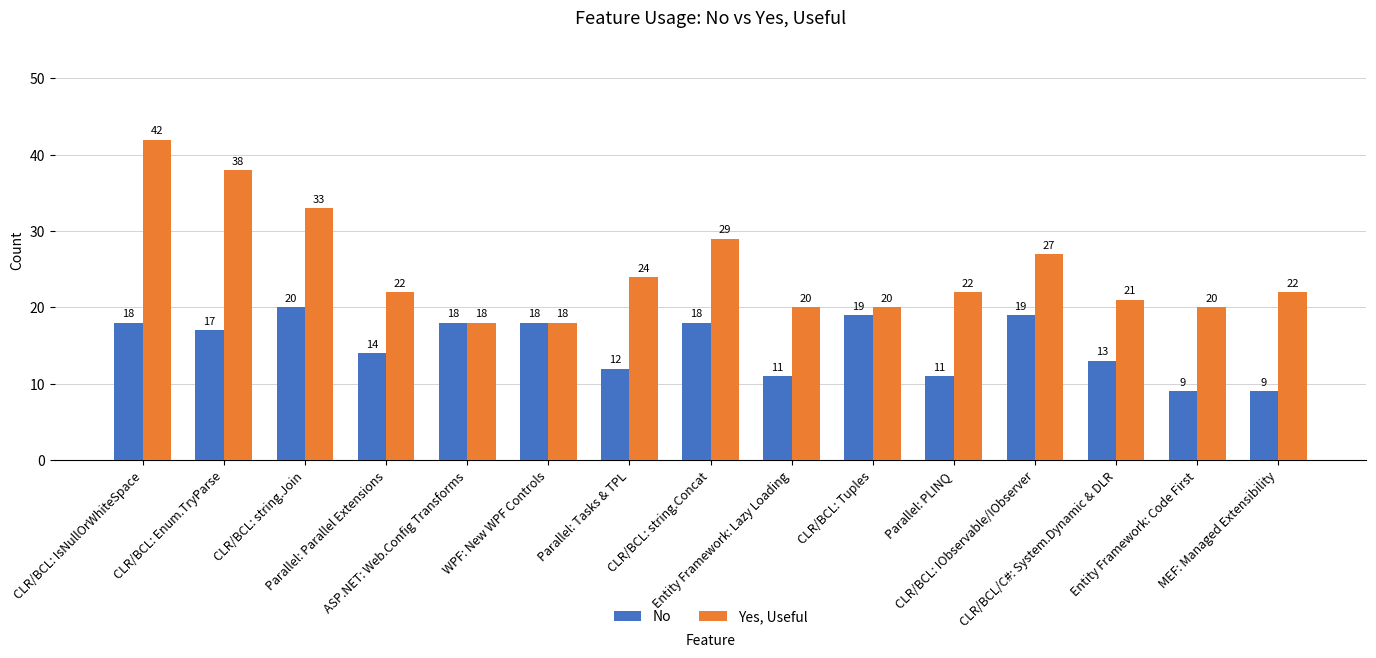

What is the approximate value of No at MEF: Managed Extensibility?

9